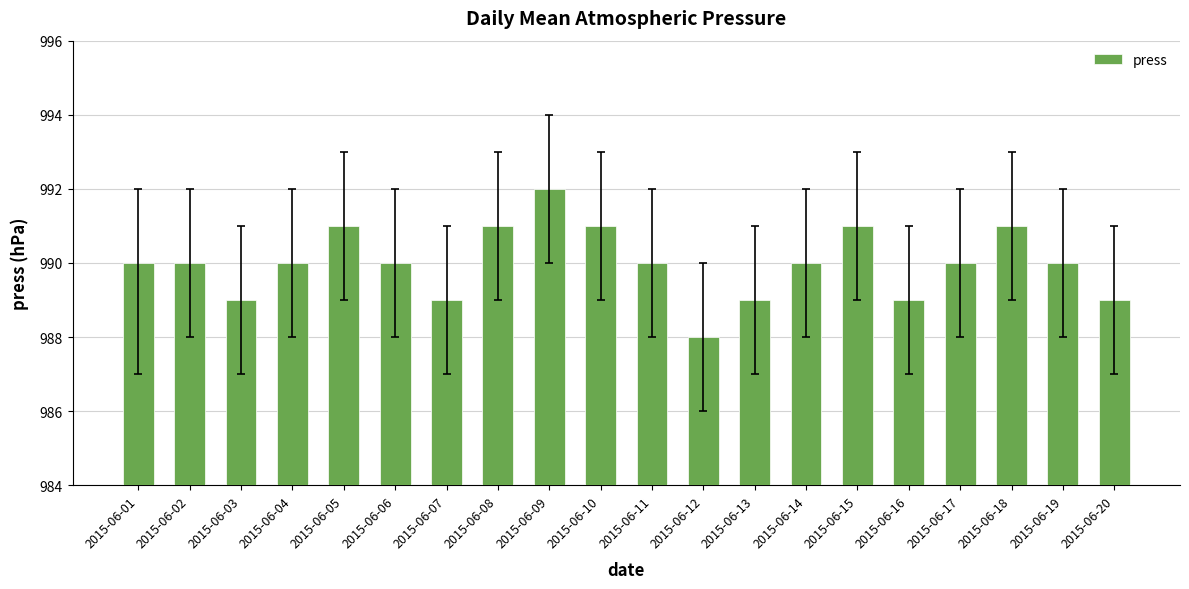

What is the difference between the maximum and minimum values?

4